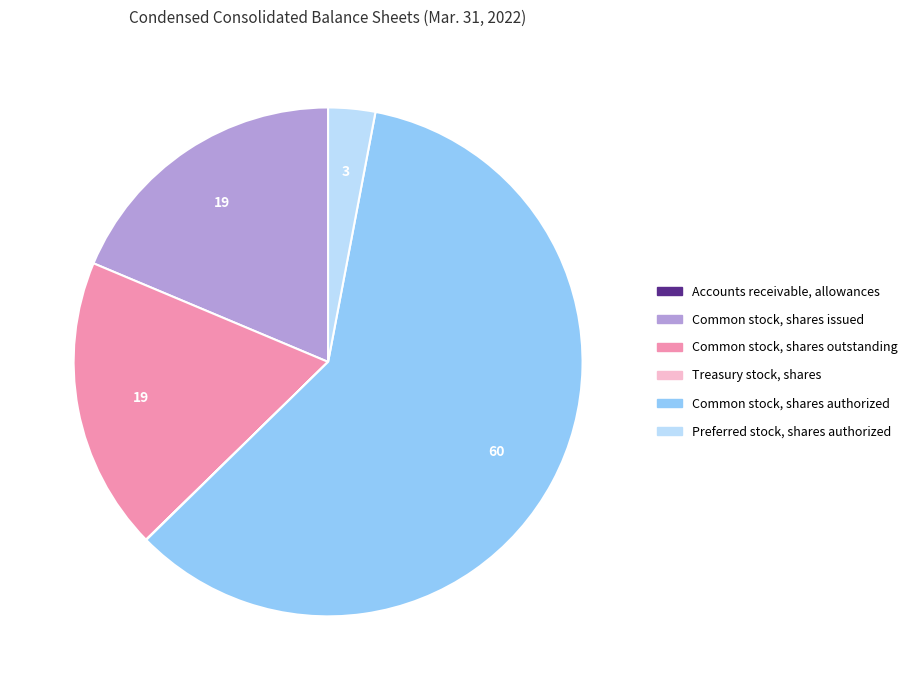

What is the largest slice in the pie chart?

Common stock, shares authorized